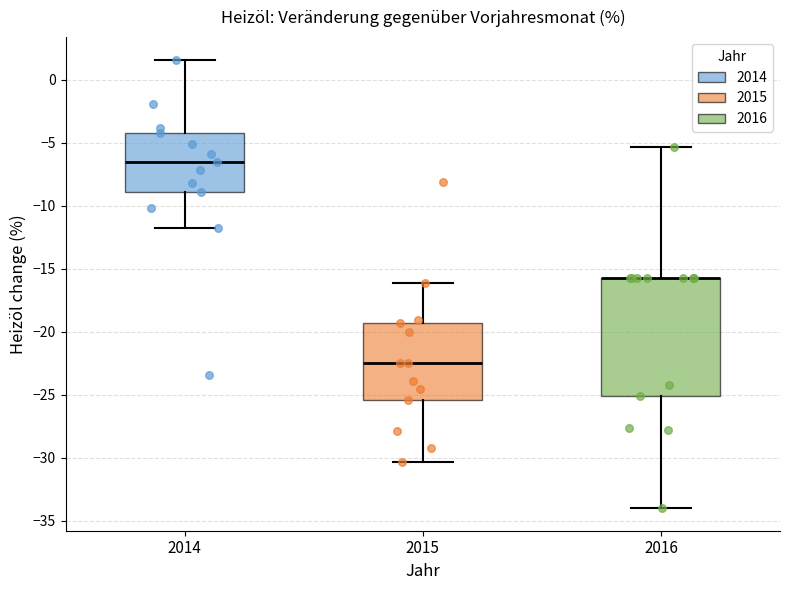

Reading left to right, read every box against the y-axis: the position of its median line, the range the box covers, and the ends of its whiskers. The values are not printed on the chart, so give them approximately, as read against the axis.

2014: median -6.5, box -9.0 to -4.0, whiskers -12.0 to 1.5
2015: median -22.5, box -25.5 to -19.5, whiskers -30.5 to -16.0
2016: median -15.5 (drawn on the box's upper edge), box -25.0 to -15.5, whiskers -34.0 to -5.5